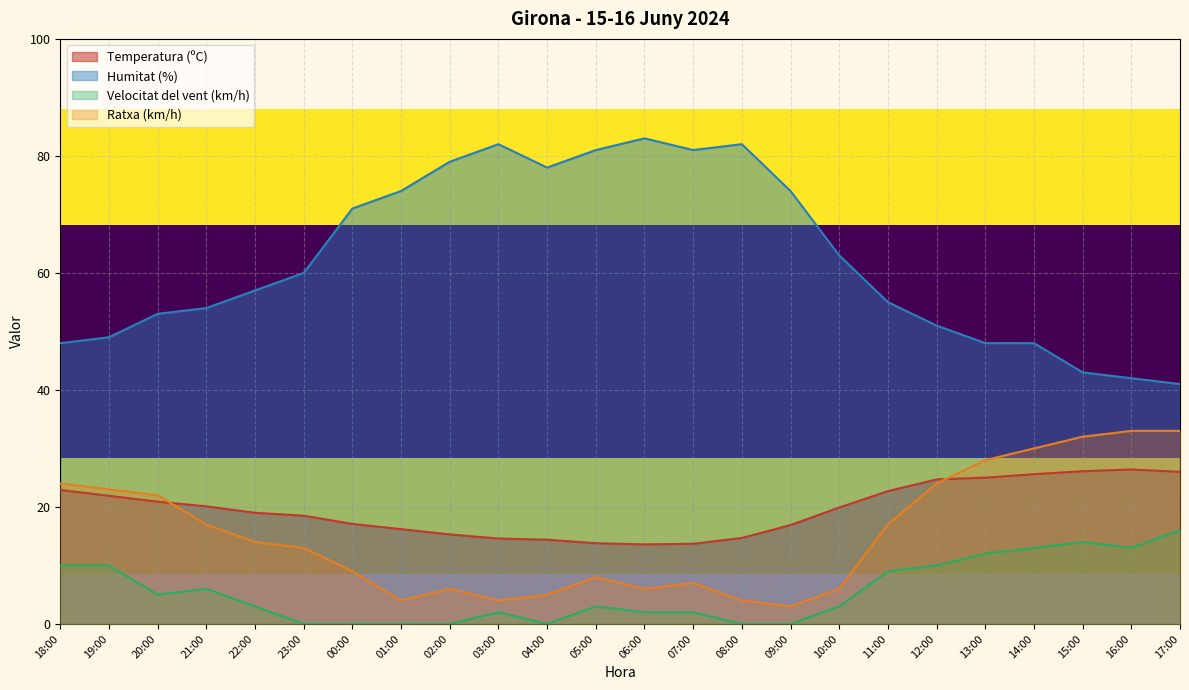

After their last crossing, which series has the higher values: Temperatura (ºC) or Ratxa (km/h)?

Ratxa (km/h)